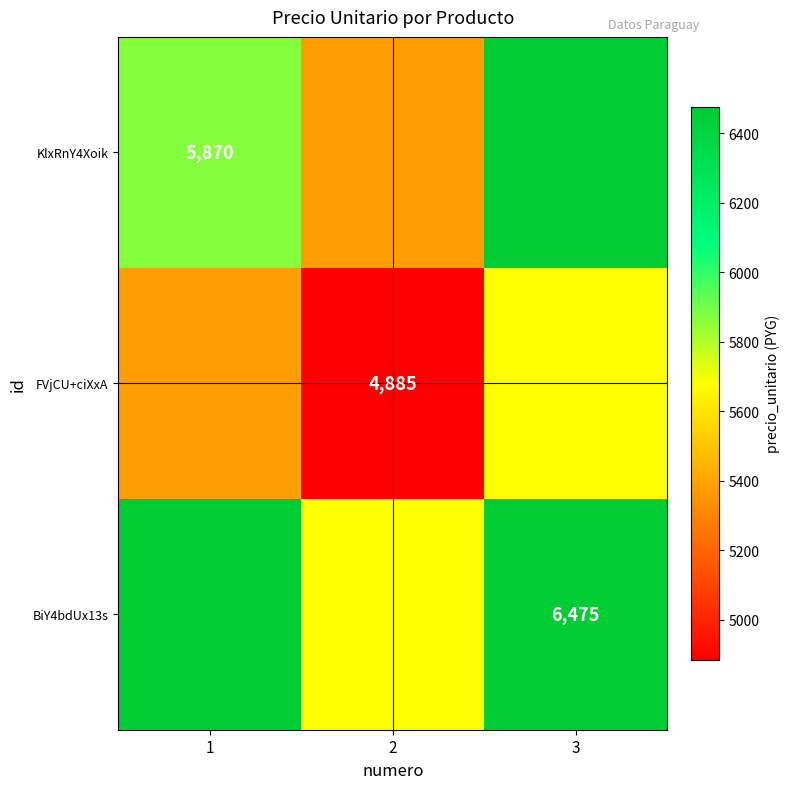

True or false: FVjCU+ciXxA has a value of 7698 at 2.

False